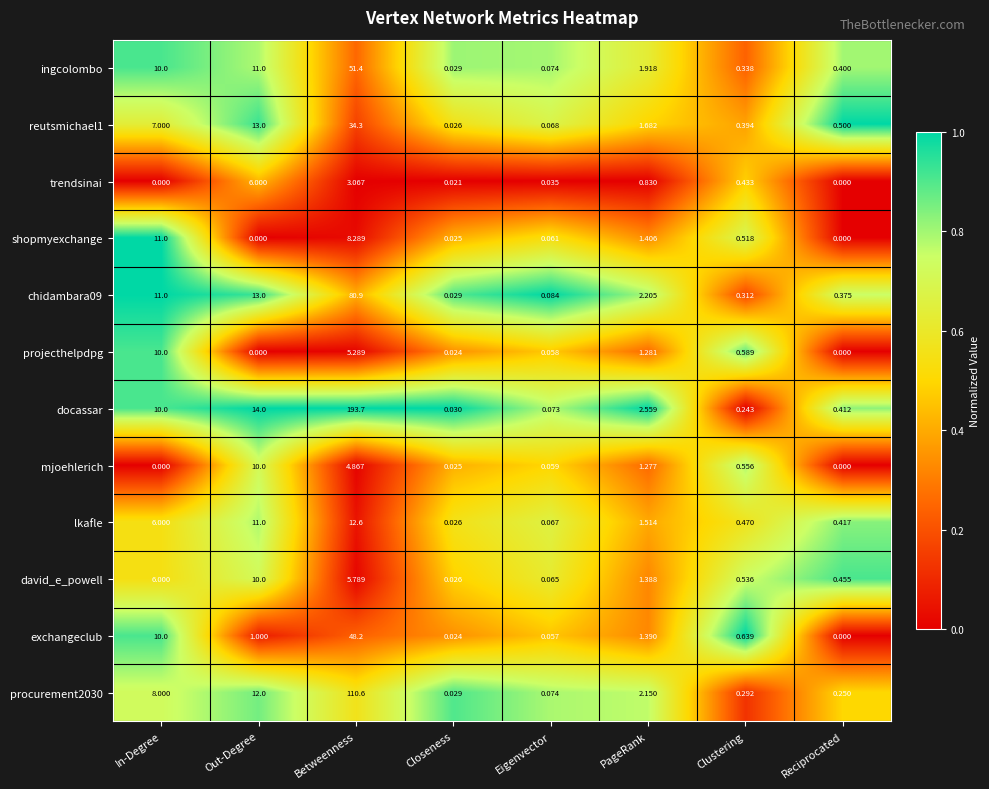

Which category has the highest value across all series?

Betweenness